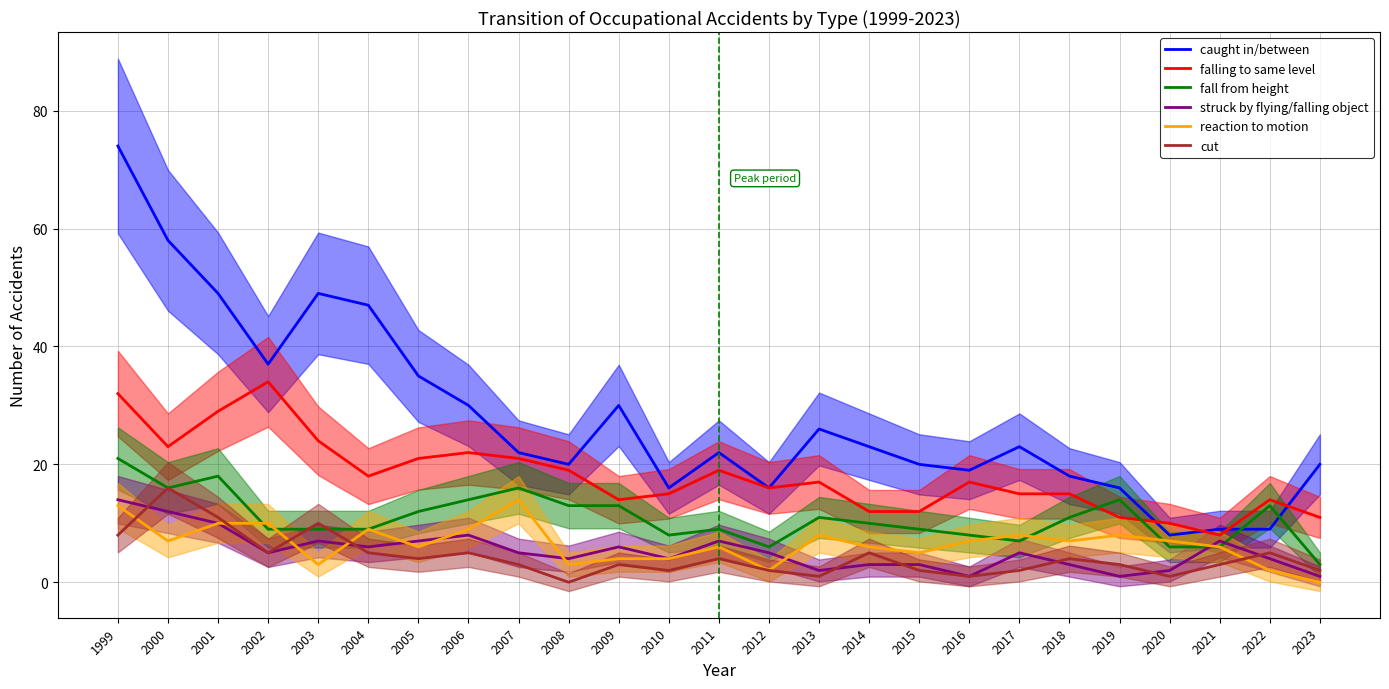

What are all the series names shown in the legend?

caught in/between, falling to same level, fall from height, struck by flying/falling object, reaction to motion, cut